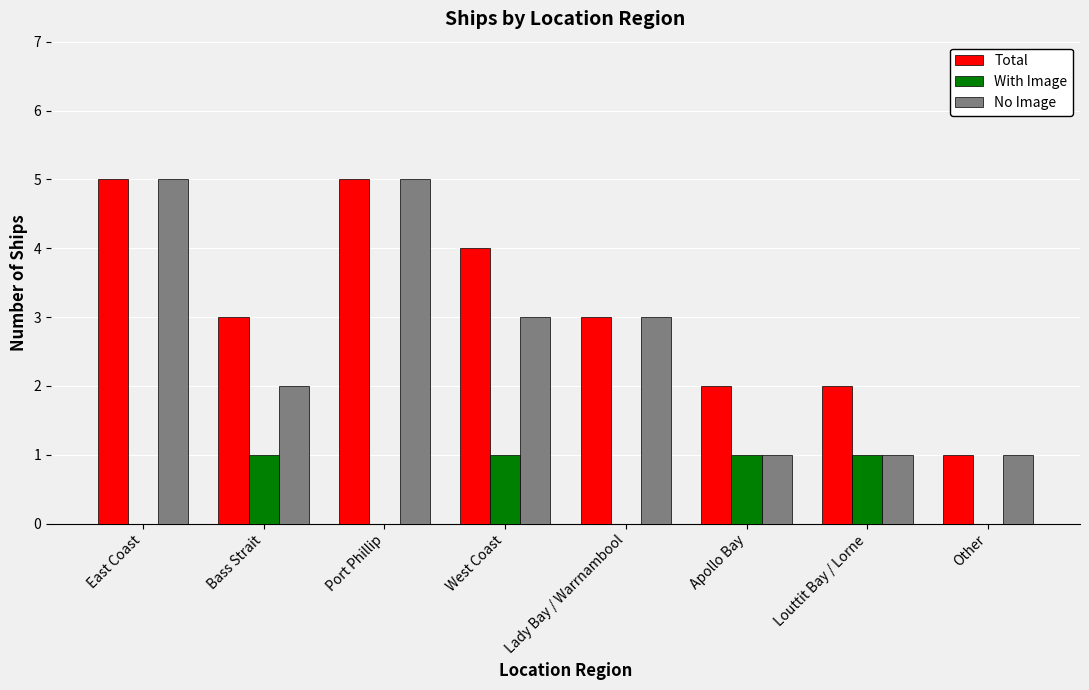

Which series changed the most between Port Phillip and West Coast?

No Image